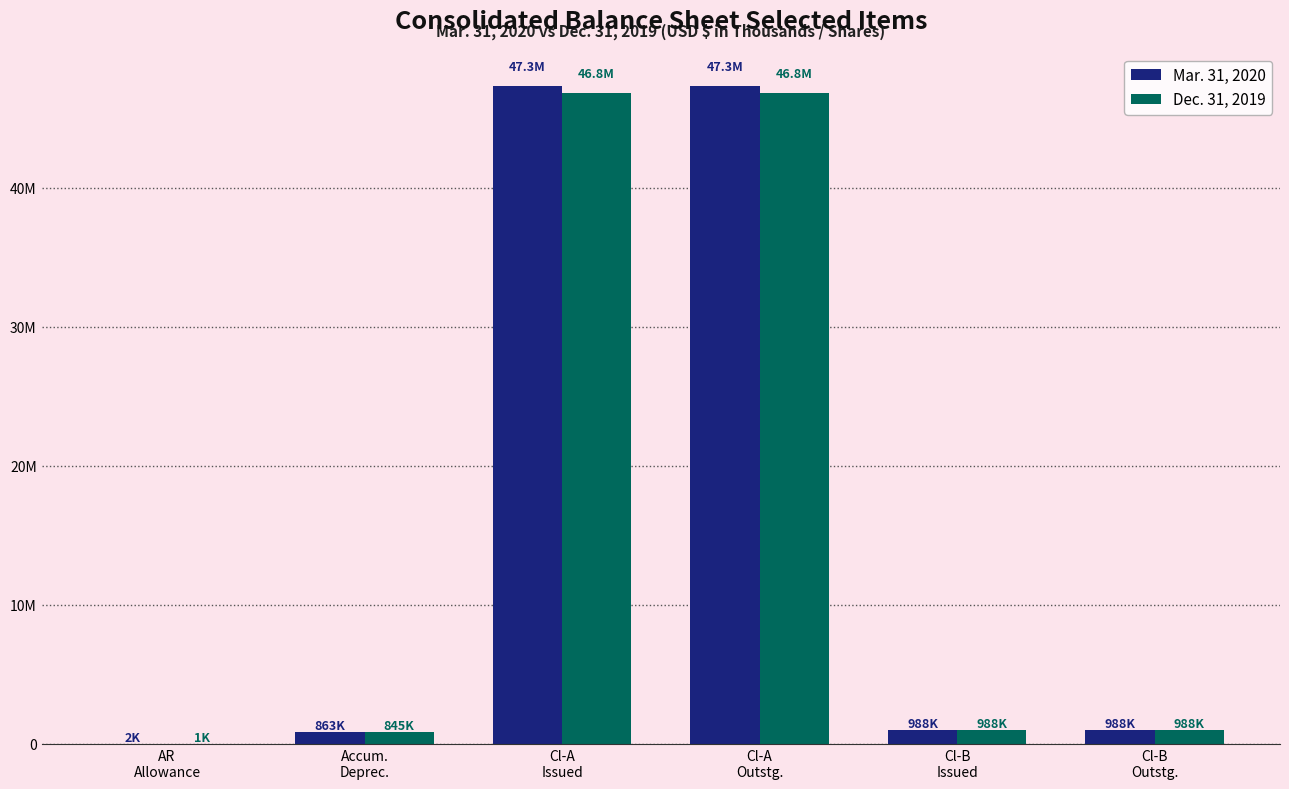

What are all the series names shown in the legend?

Mar. 31, 2020, Dec. 31, 2019